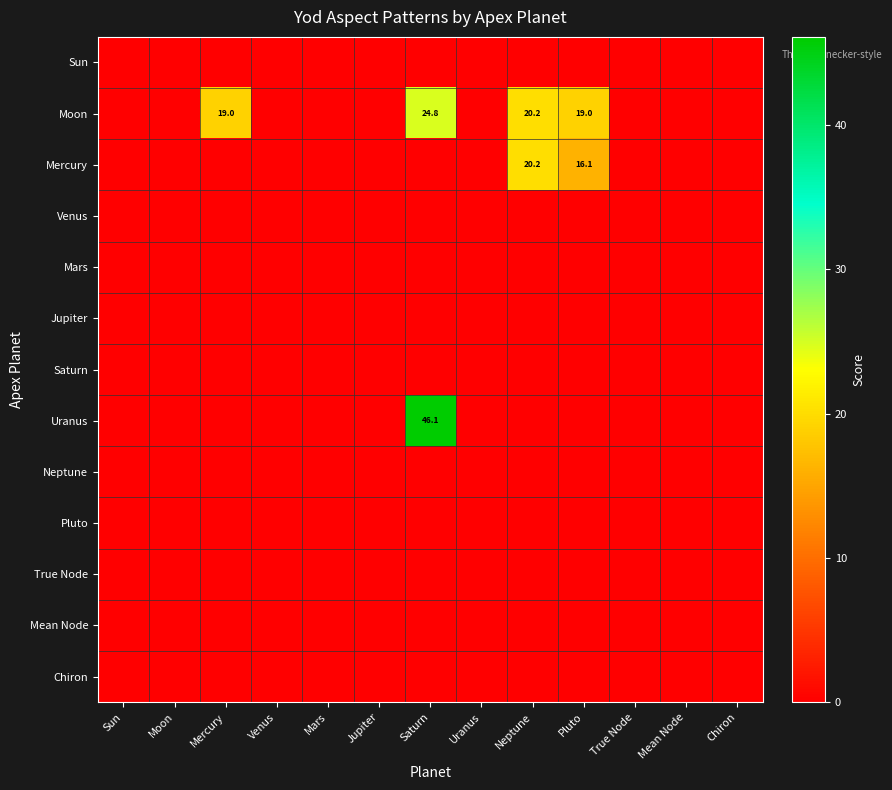

Which series changed the most between Uranus and Mean Node?

Sun